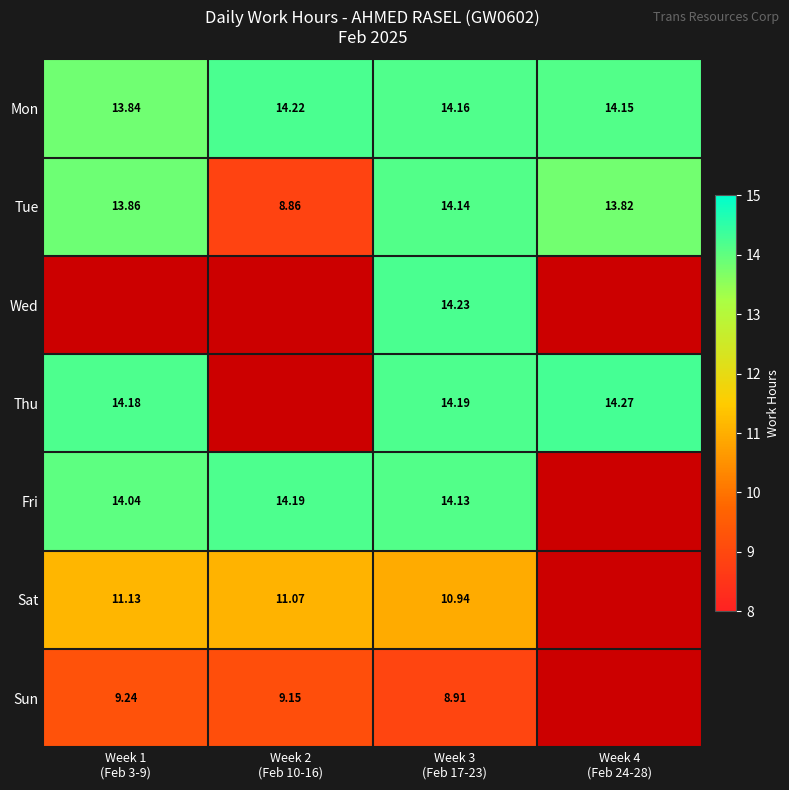

Which category has the lowest value in the Wed series?

Week 1 (Feb 3-9)